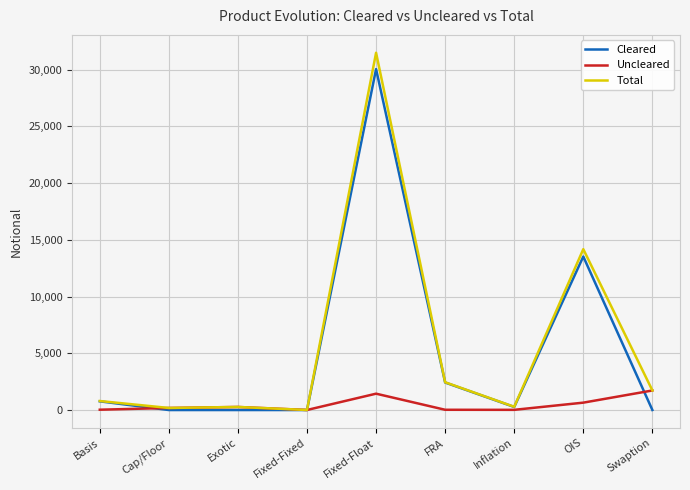

What position from the left is Basis?

1